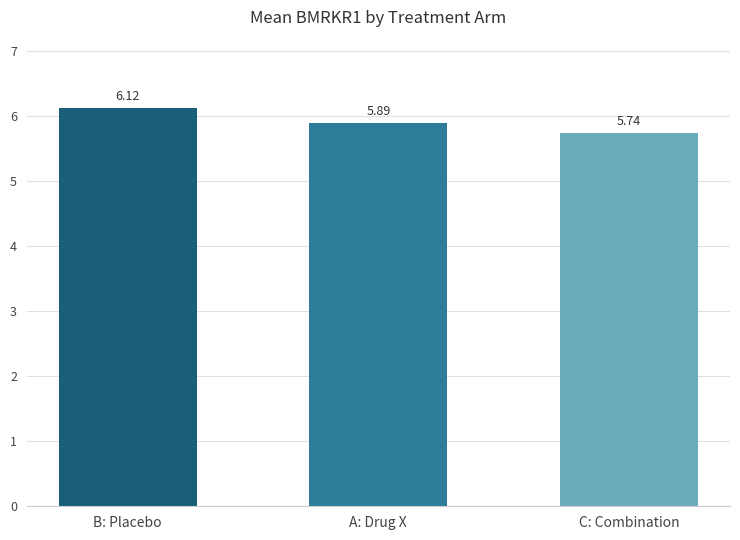

What is the change in value from B: Placebo to A: Drug X?

-0.2